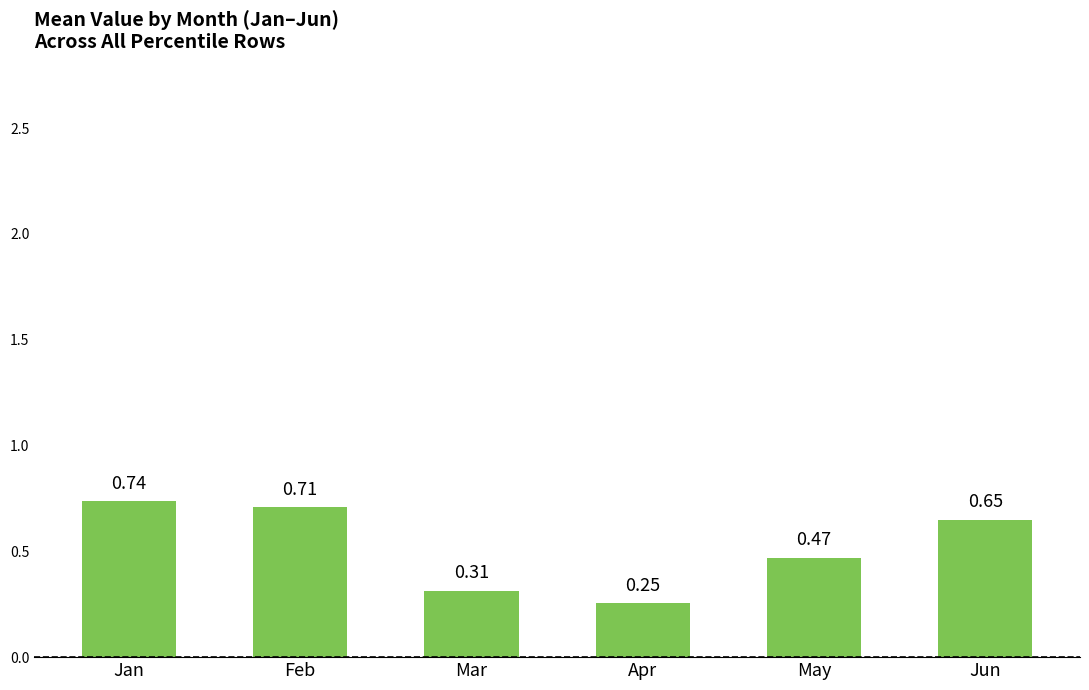

What is the difference between the maximum and second lowest values?

0.4